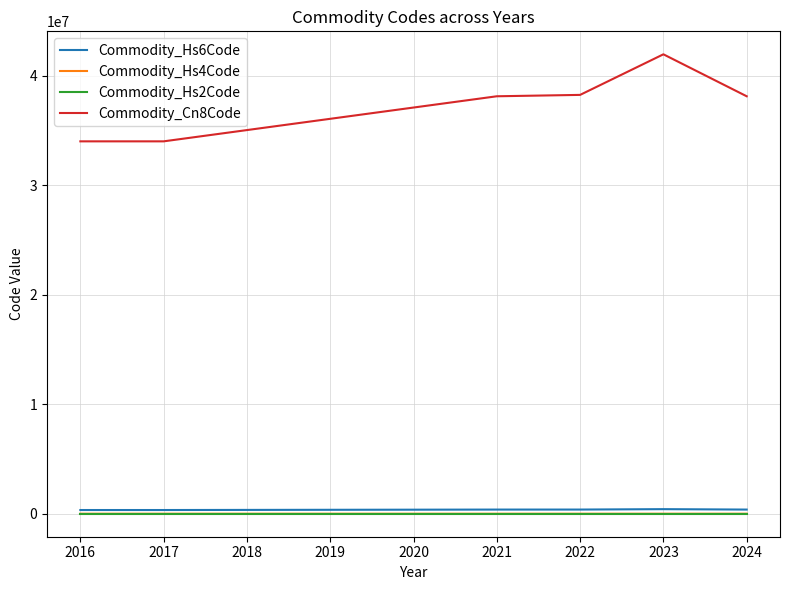

What is the maximum value for Commodity_Hs2Code?

41.8